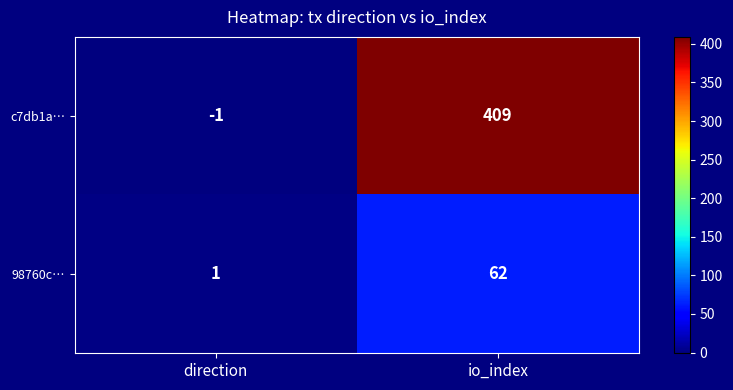

At which label does c7db1a… reach its peak?

io_index